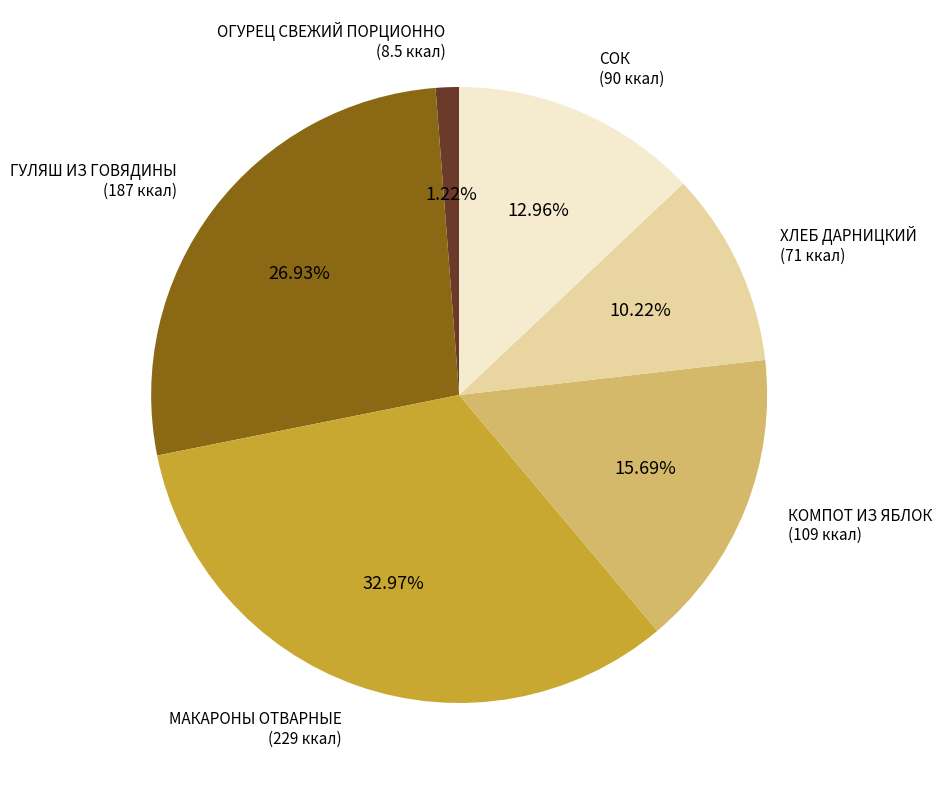

Combined, do КОМПОТ ИЗ ЯБЛОК and ГУЛЯШ ИЗ ГОВЯДИНЫ account for over 50%?

No